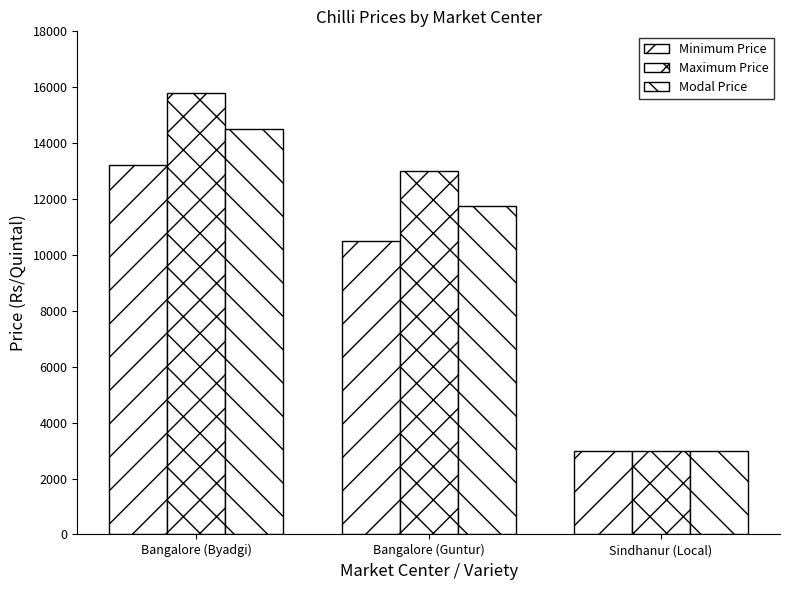

How many values in the Minimum Price series are below 10500?

1